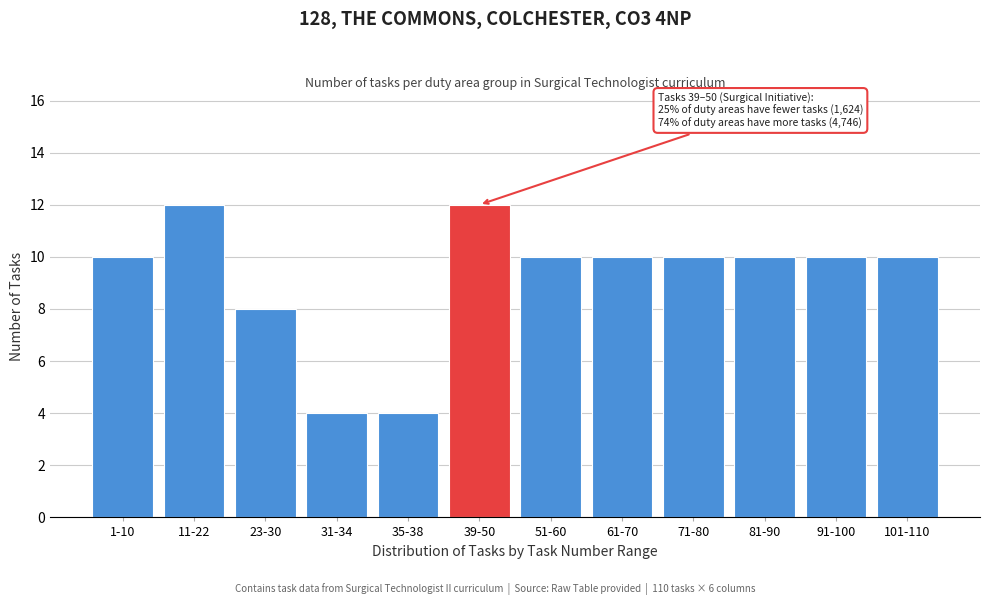

Reading left to right, what are all the values shown in this chart?

10	12	8	4	4	12	10	10	10	10	10	10